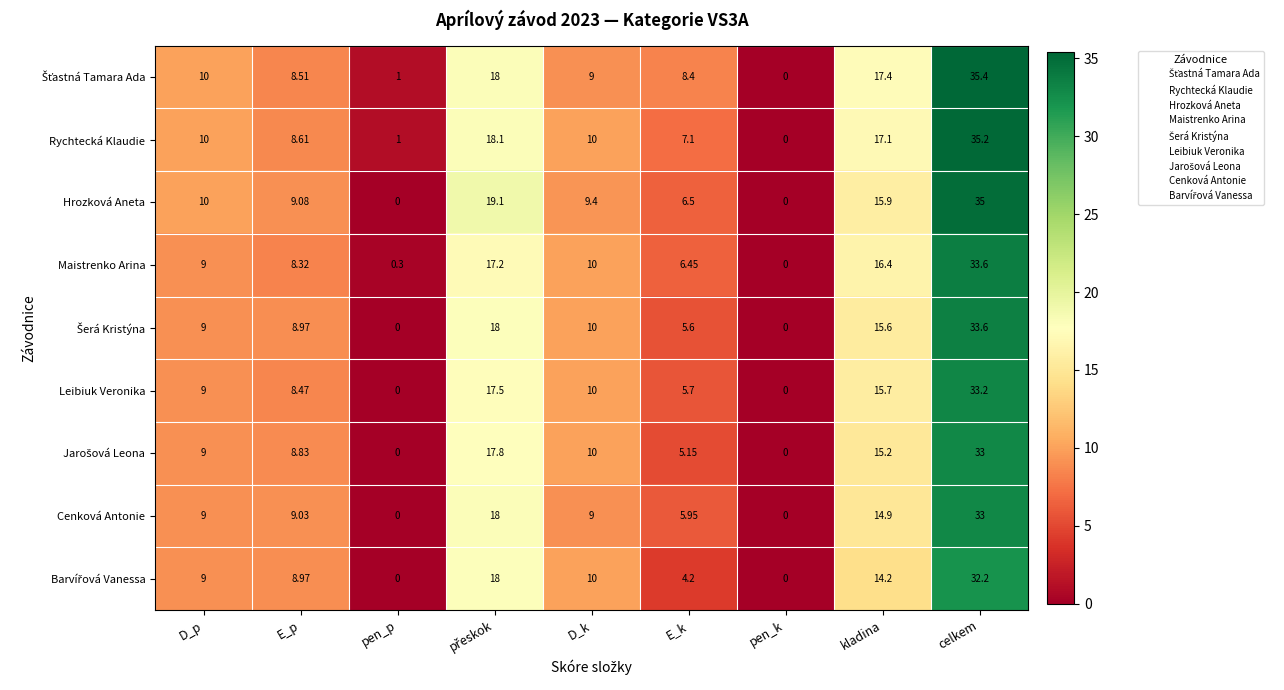

At which category is the sum across all series the highest?

celkem